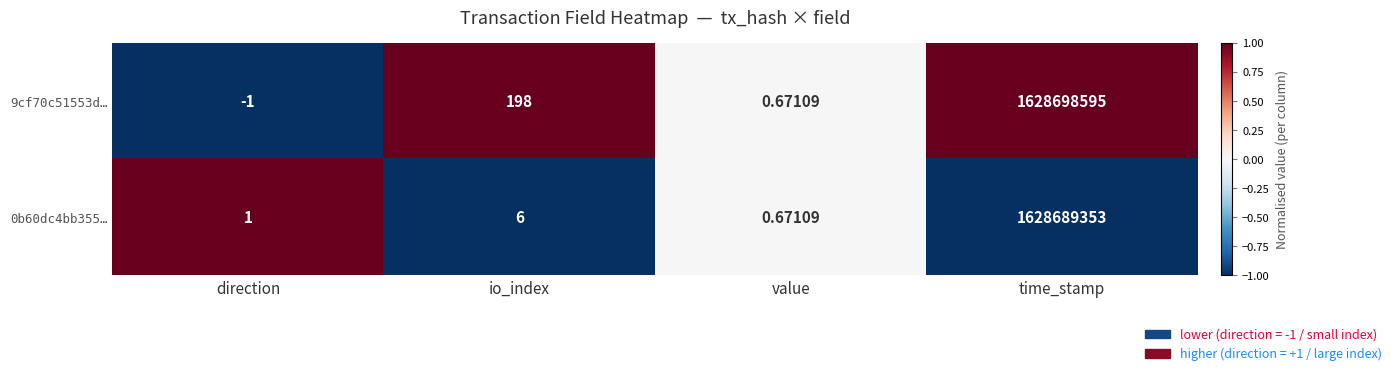

Where is 9cf70c51553d… nearest to the value 814349297?

io_index